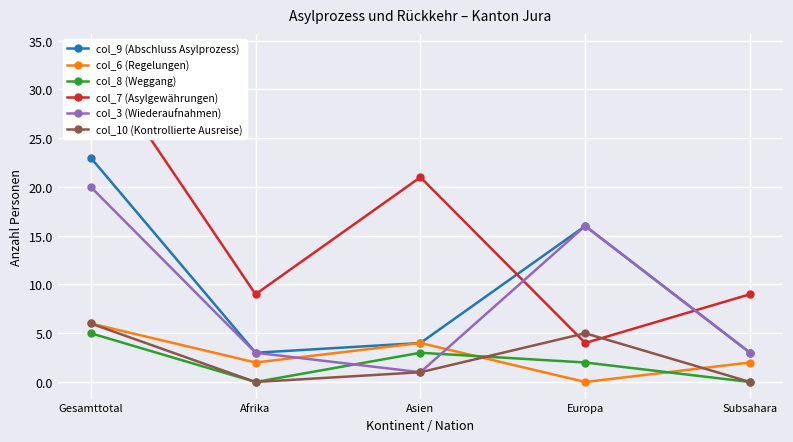

Between Afrika and Europa, which is larger?

Europa